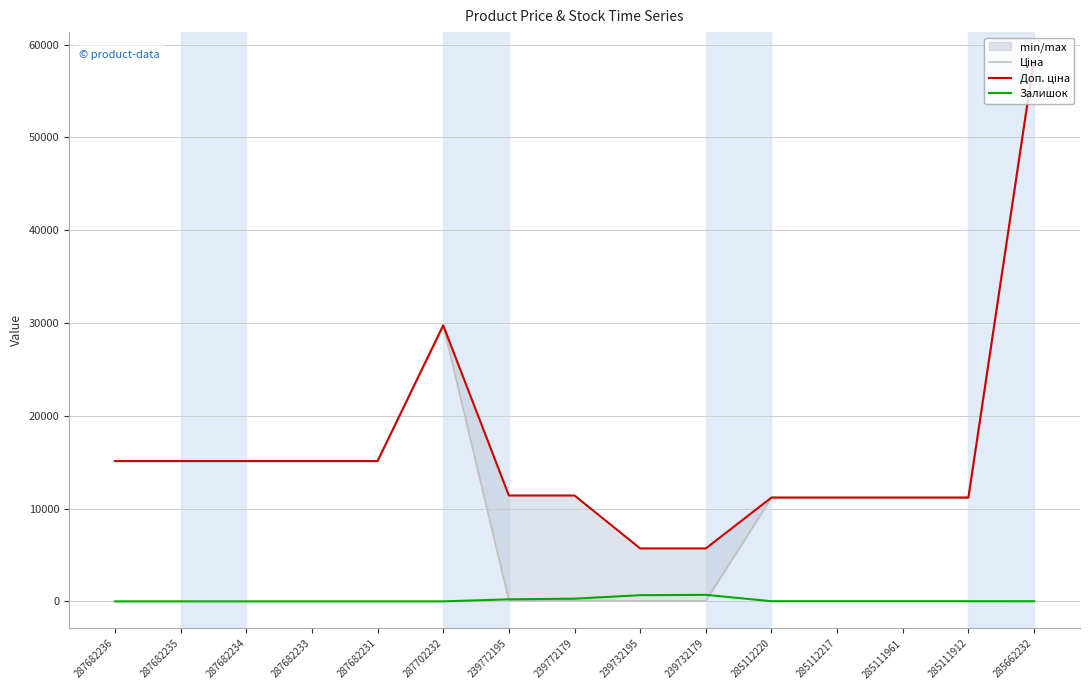

At which category is the sum across all series the highest?

285662232